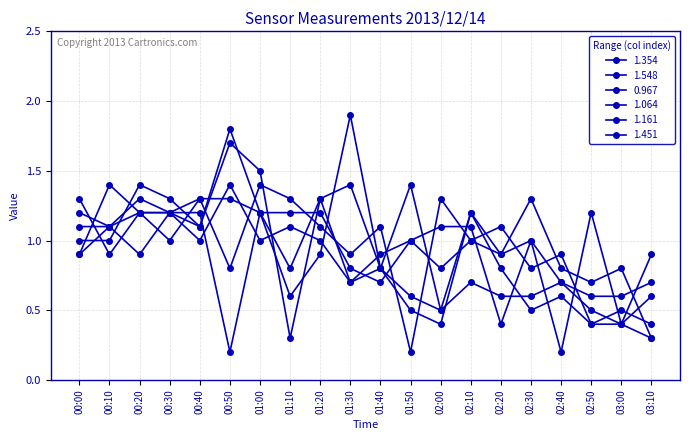

How many data points does each series have?

20